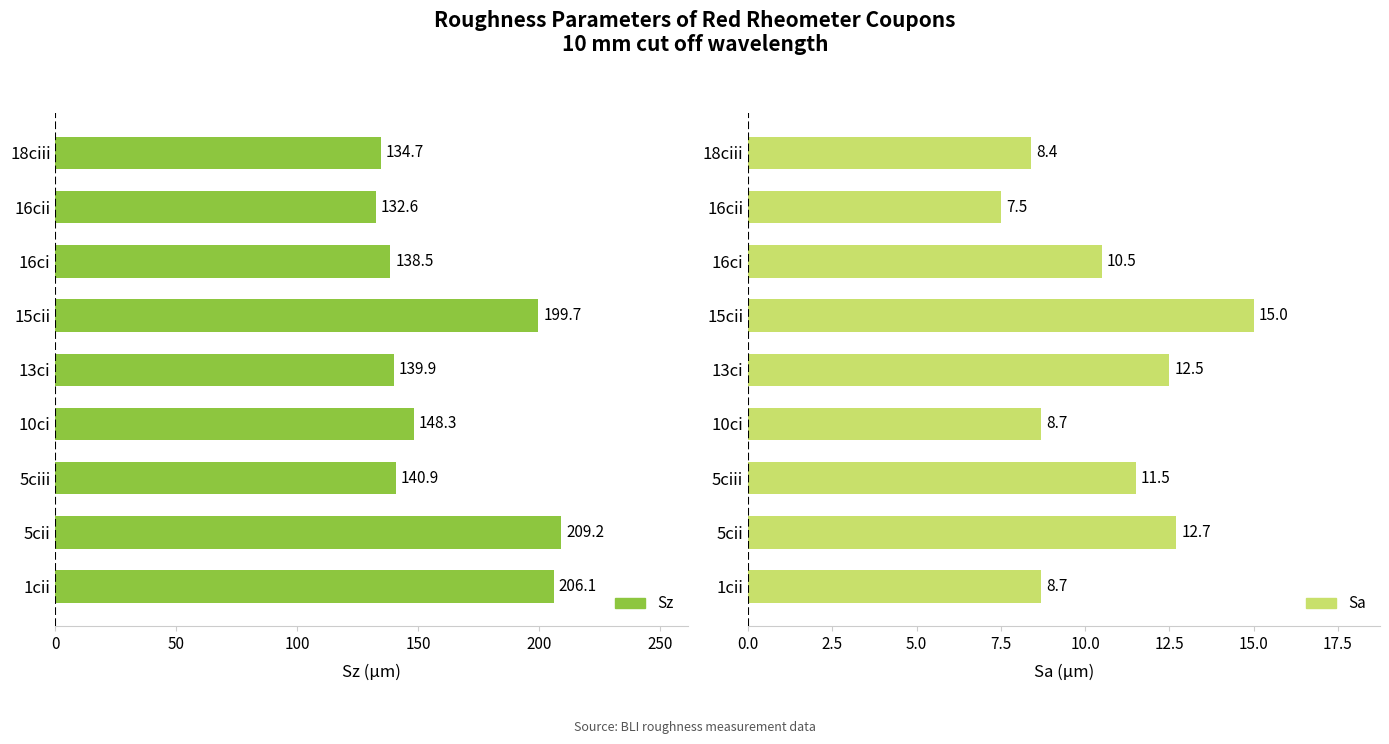

What is the lowest value of the Sz series?

132.6